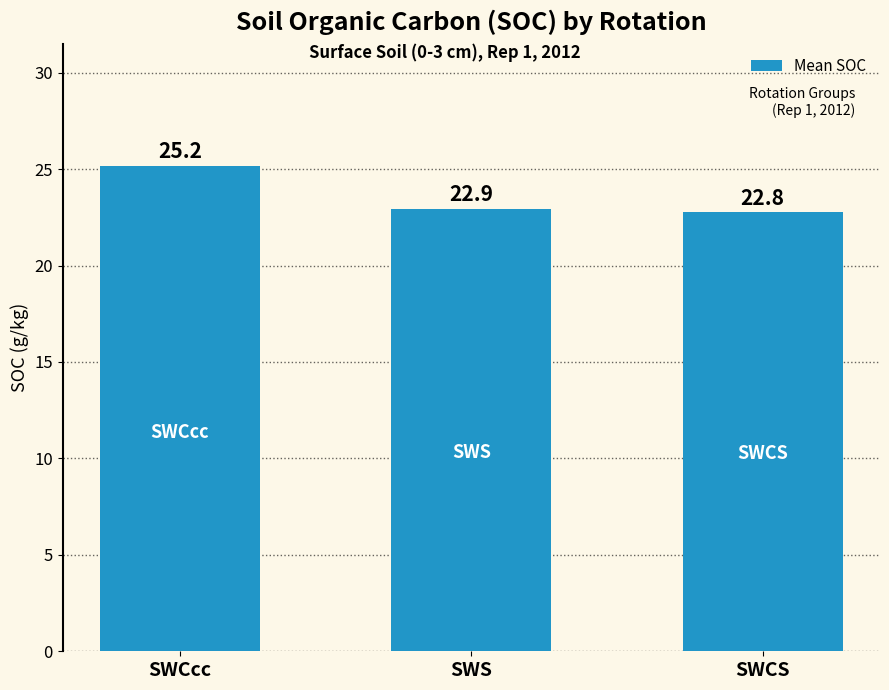

Which has a higher value, SWCS or SWCcc?

SWCcc